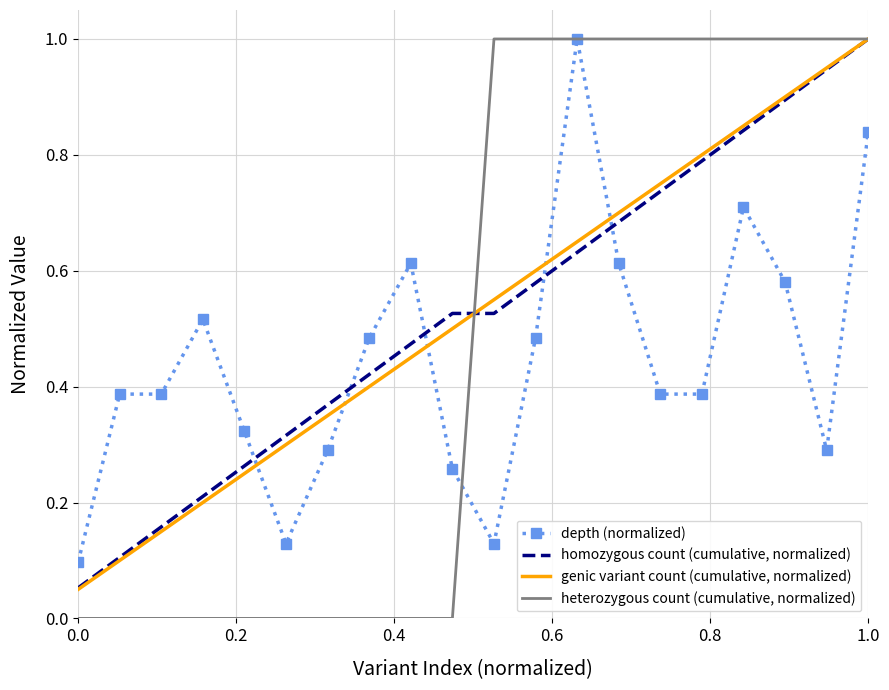

True or false: genic variant count (cumulative, normalized) and depth (normalized) cross at least once.

True